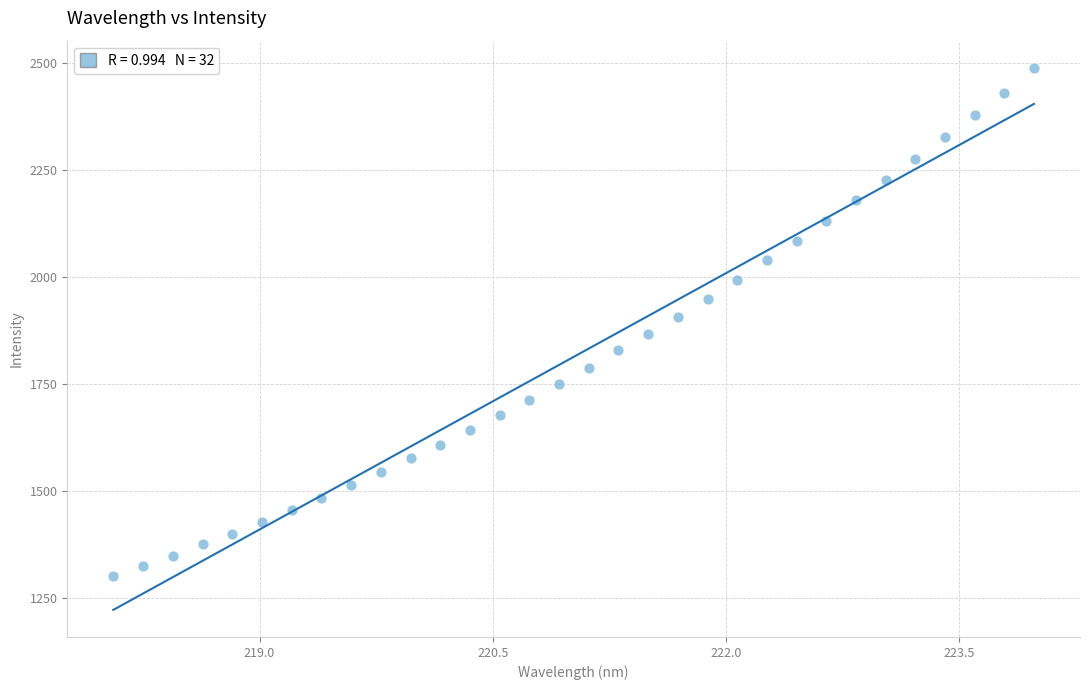

What is the range of Y values (max minus min)?

1187.8